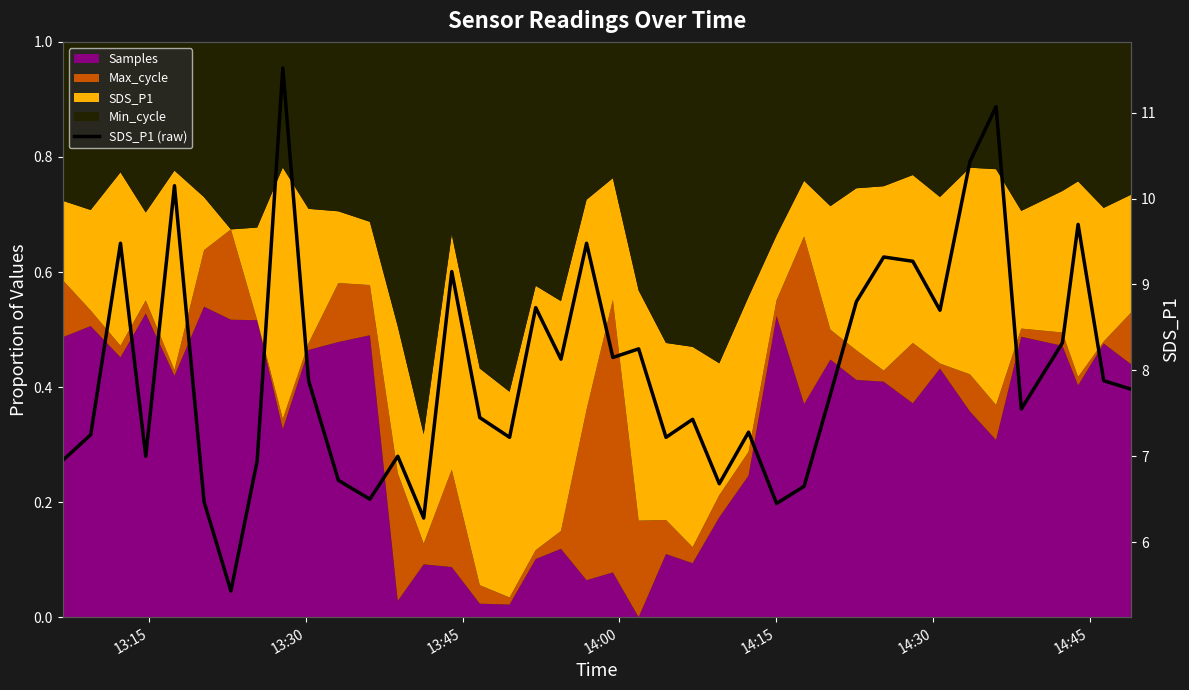

Does the chart display data point markers on the line(s)?

No